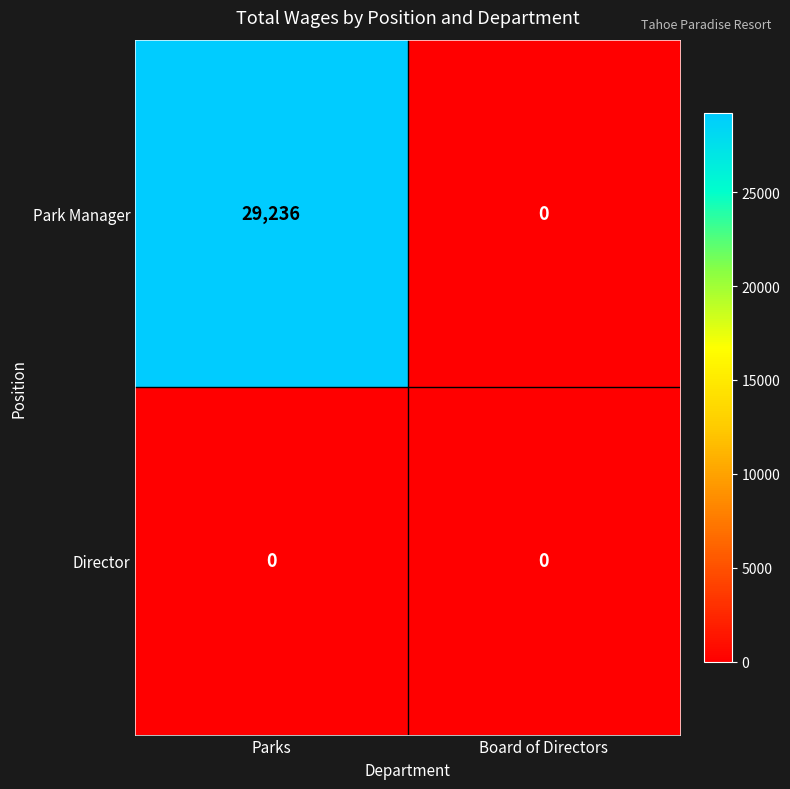

Reading right to left, transcribe all the data shown in this chart.

Park Manager: Board of Directors=0	Parks=29236
Director: Board of Directors=0	Parks=0